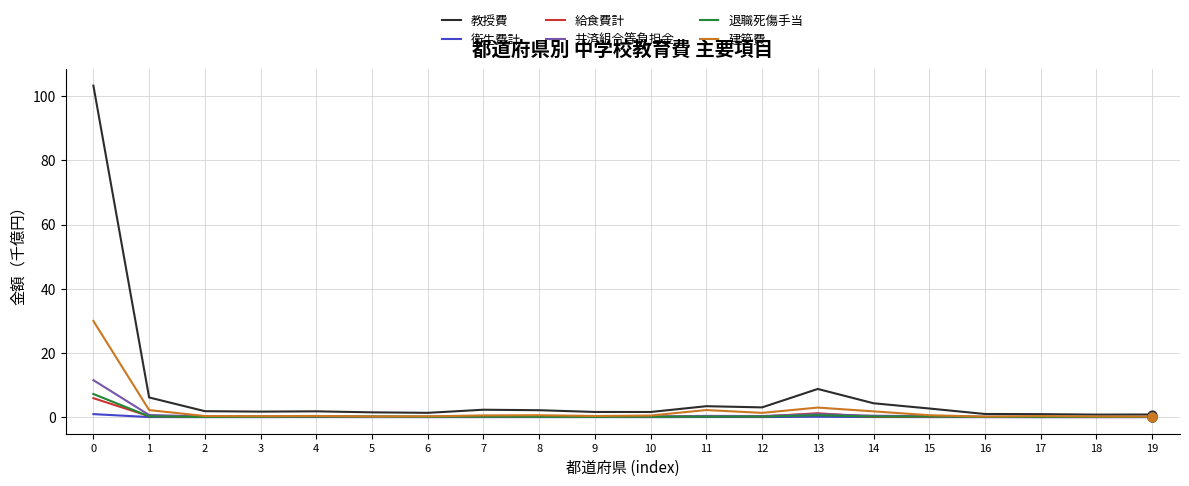

Which series has the largest total across all categories?

教授費